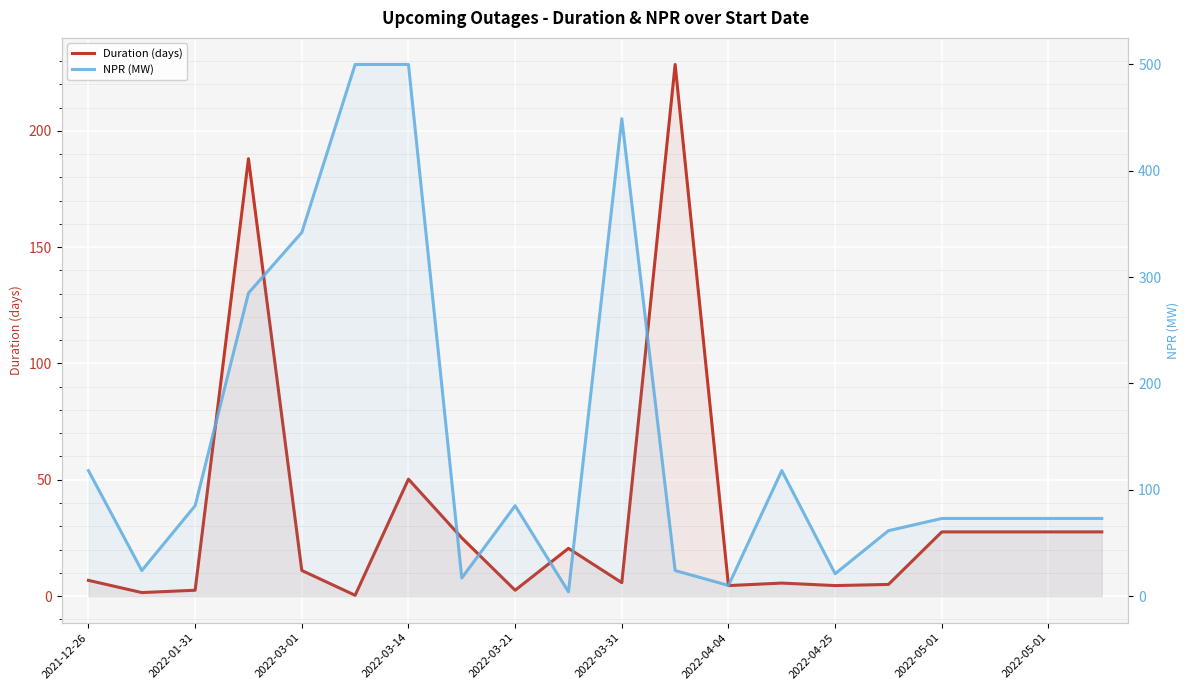

Between 16 and 2022-05-01, which is larger?

16